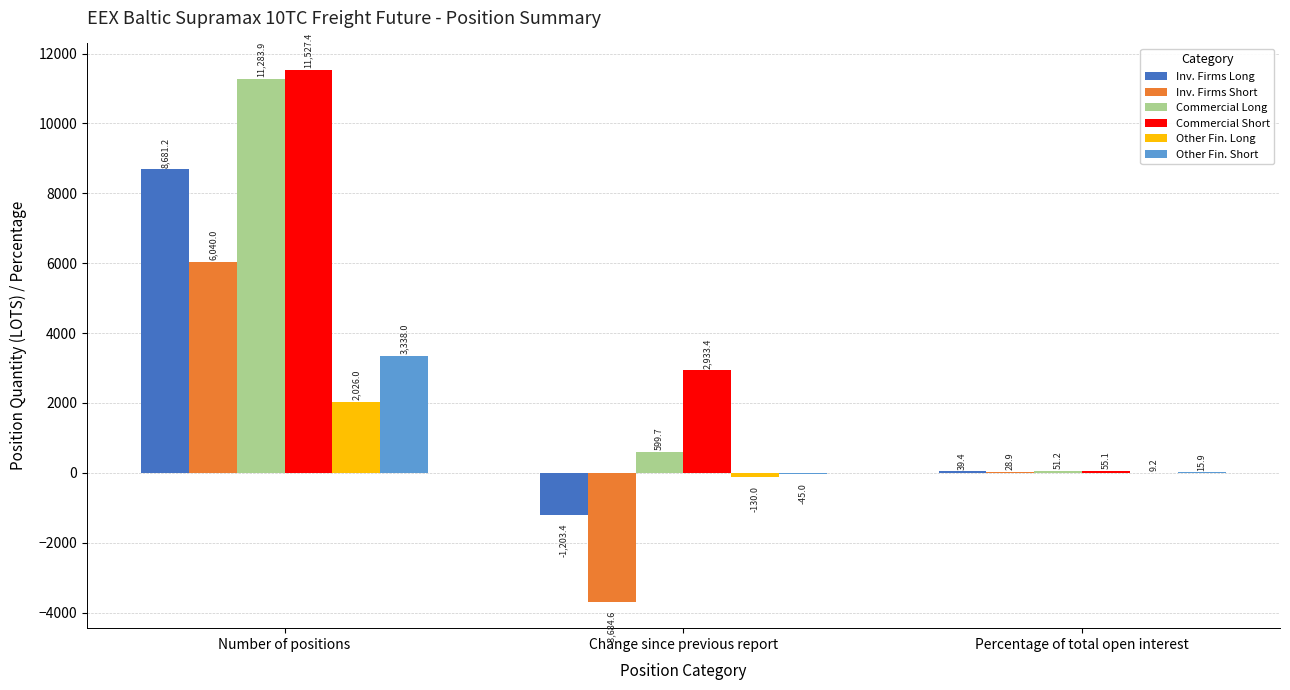

What is the maximum value shown in the chart?

11527.4